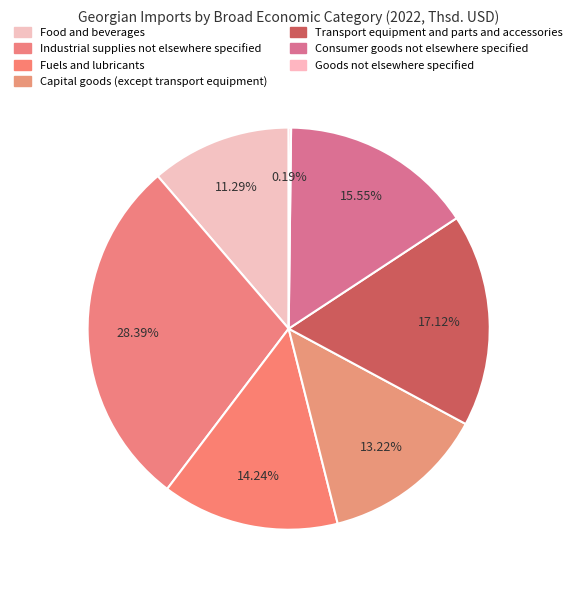

What is the change in value from Fuels and lubricants to Transport equipment and parts and accessories?

+391397.9